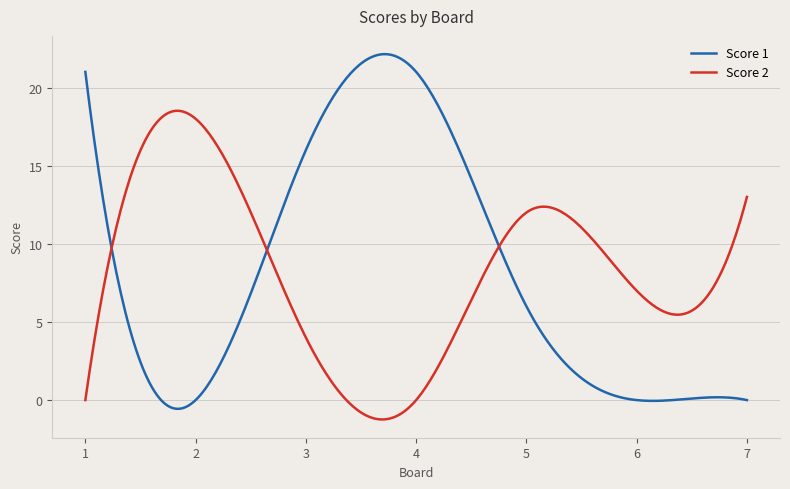

How many times do Score 1 and Score 2 cross each other?

3